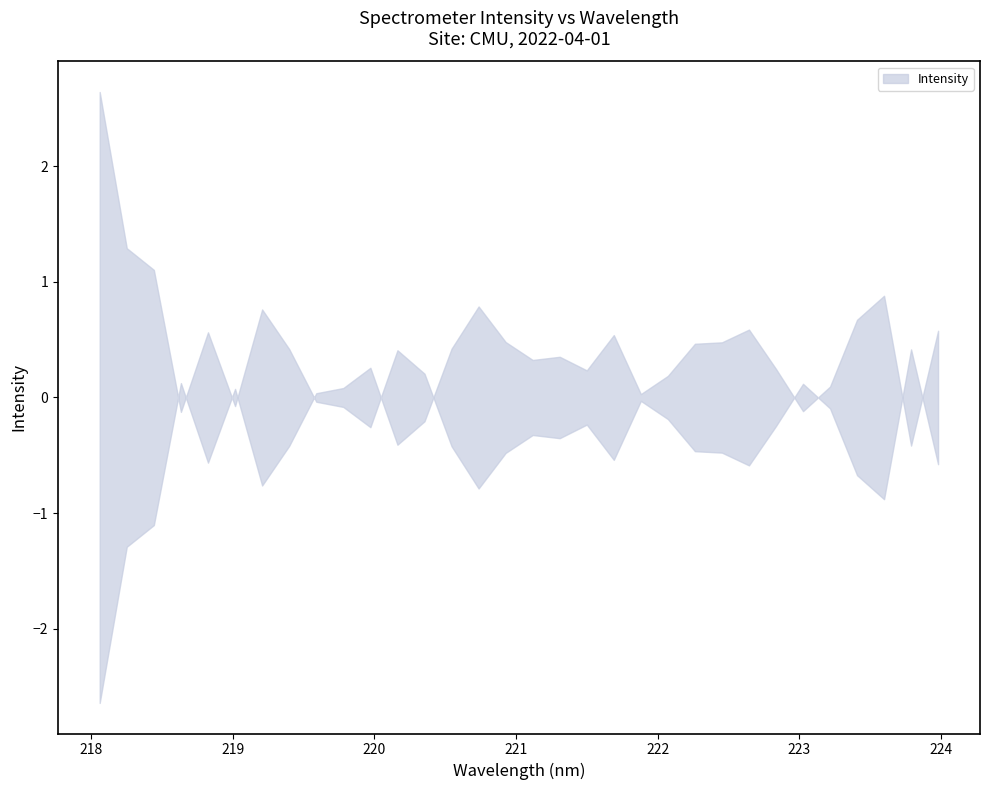

How many points are lower than both their immediate neighbors (excluding endpoints)?

8